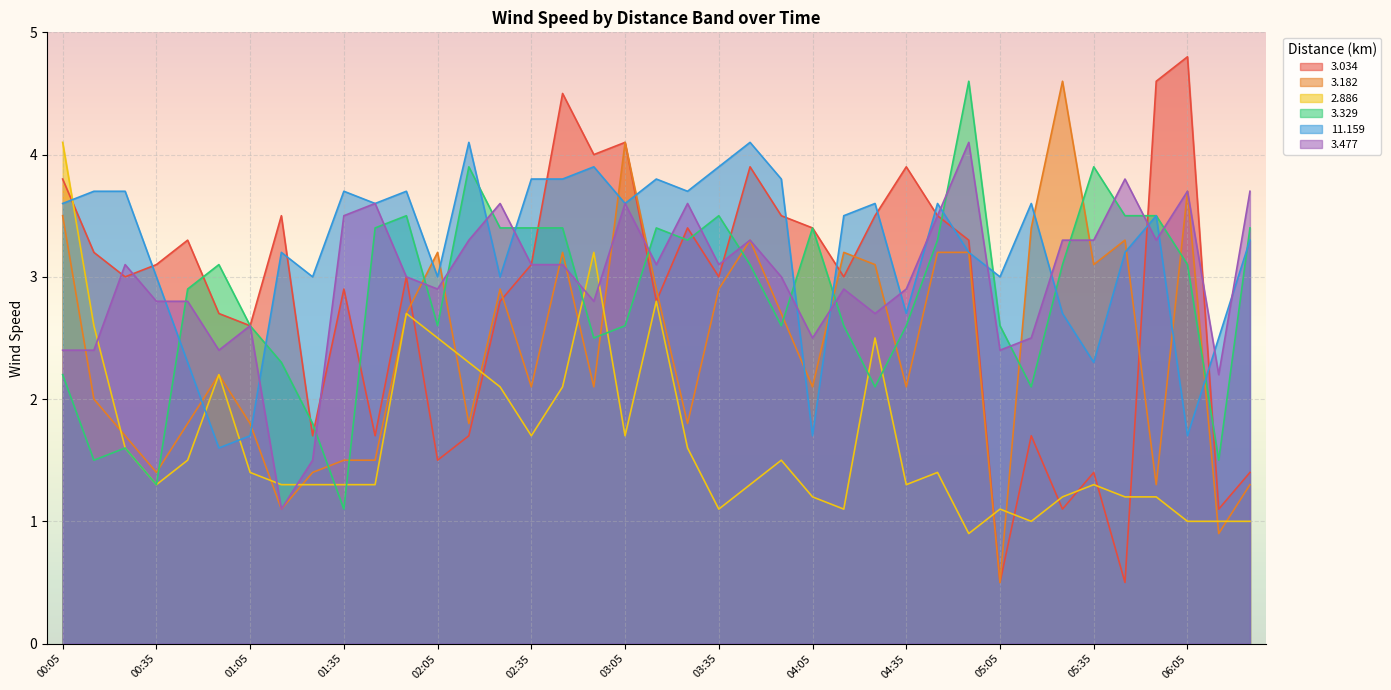

What are all the series names shown in the legend?

3.034, 3.182, 2.886, 3.329, 11.159, 3.477